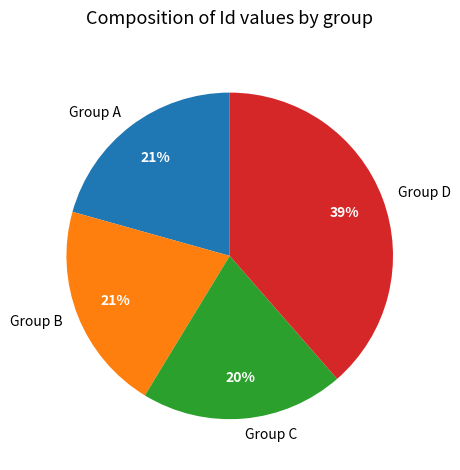

How many segments does this pie chart have?

4